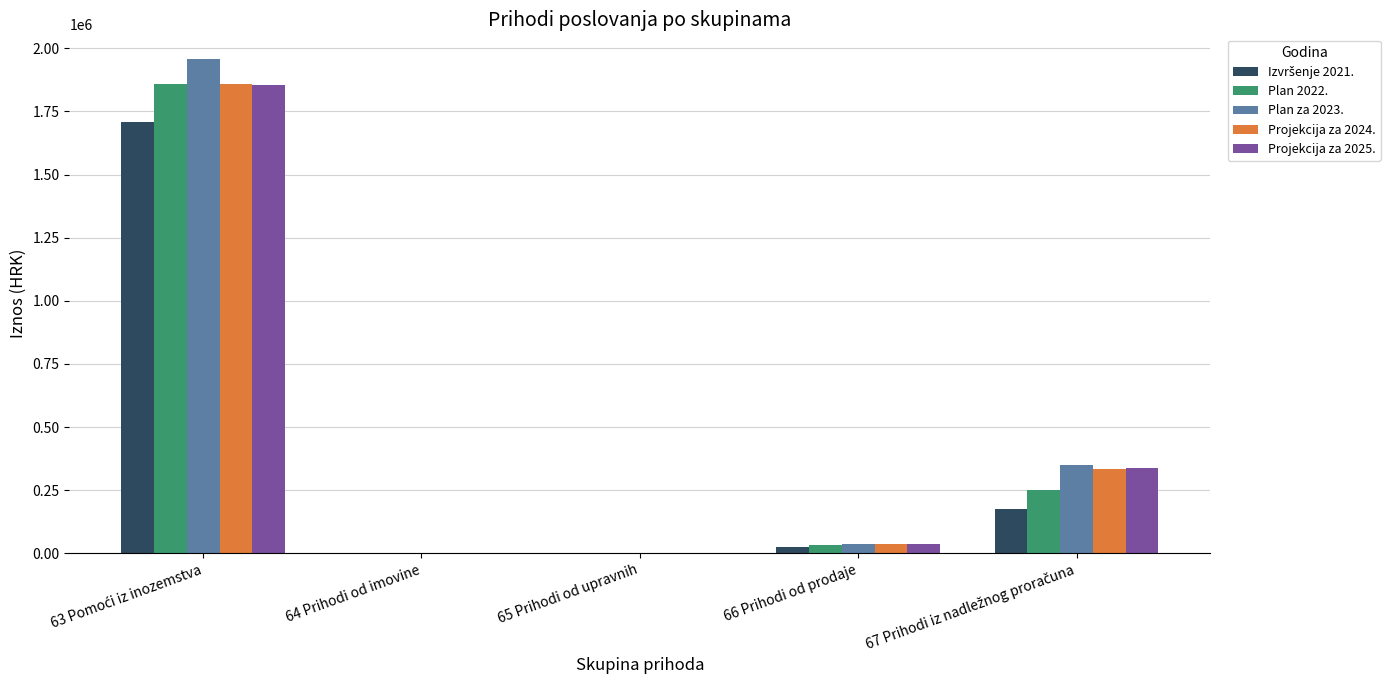

What is the greatest value displayed?

1957800.0